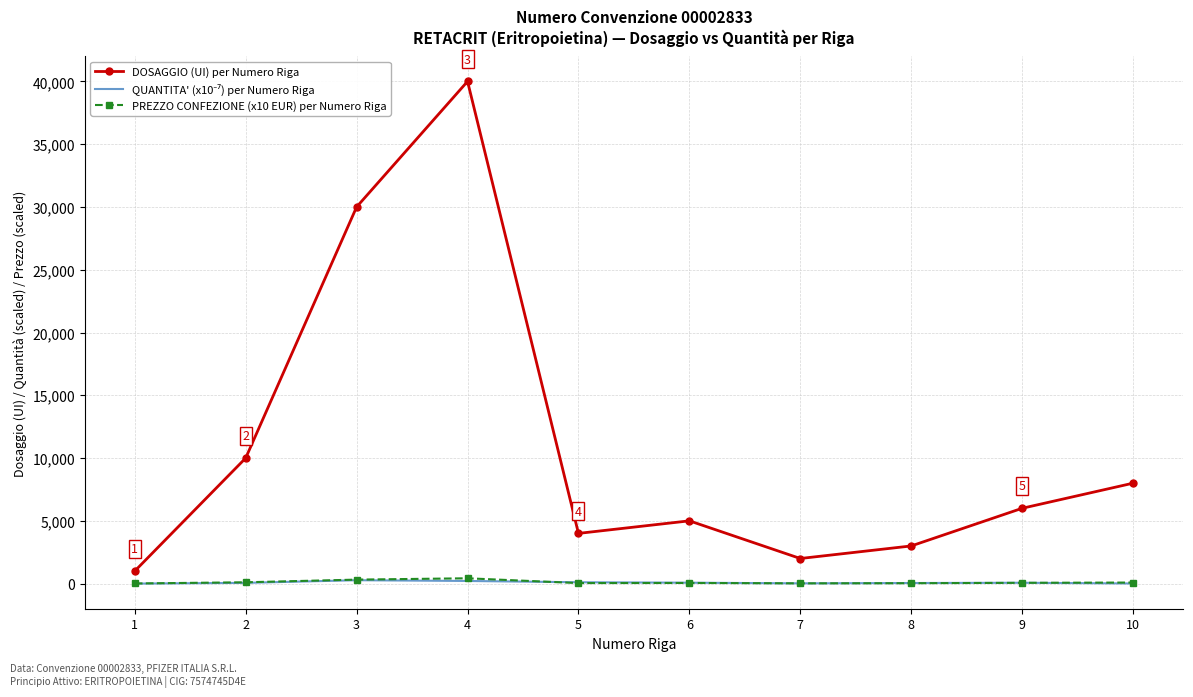

Which series has the largest total across all categories?

DOSAGGIO (UI) per Numero Riga